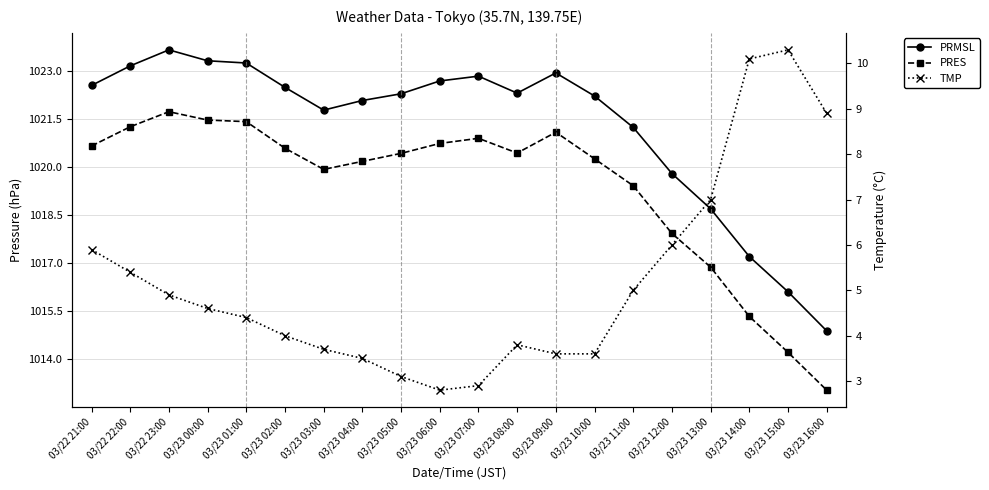

What is the label of the 9th point from the right?

03/23 08:00